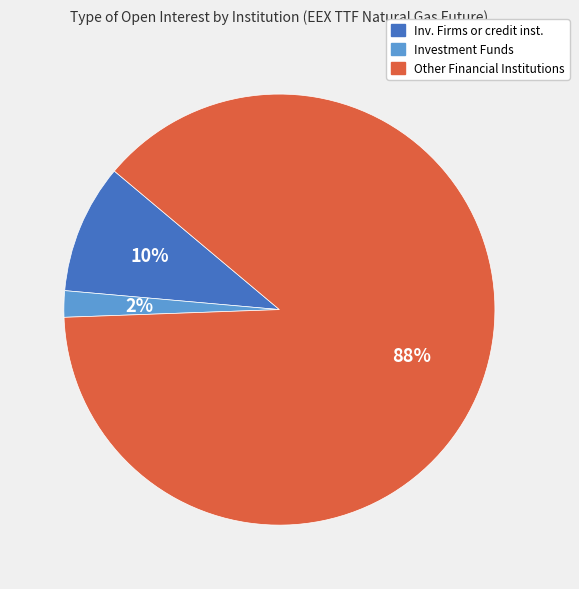

Does any single category account for the majority?

Yes